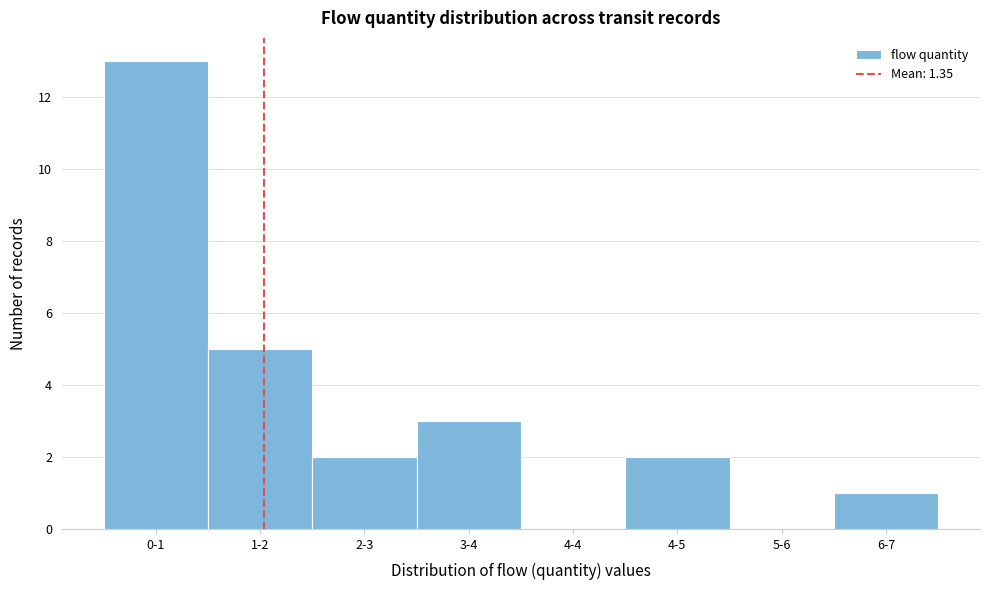

Reading left to right, transcribe all the data shown in this chart.

0-1=13	1-2=5	2-3=2	3-4=3	4-4=0	4-5=2	5-6=0	6-7=1